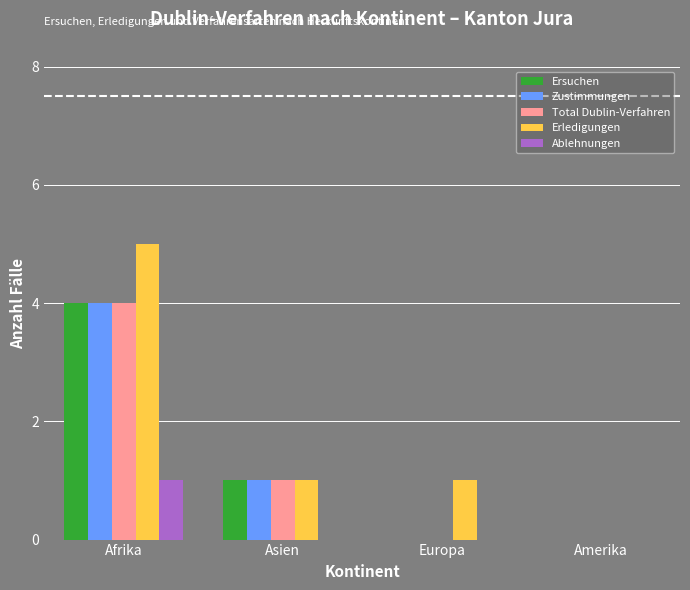

How many data points does each series have?

4